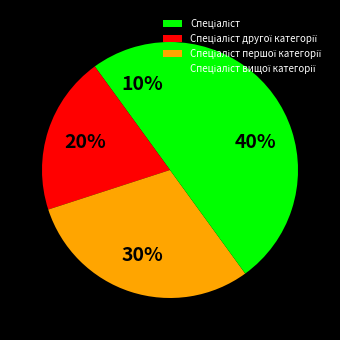

Does Спеціаліст вищої категорії represent more than half of the total?

No